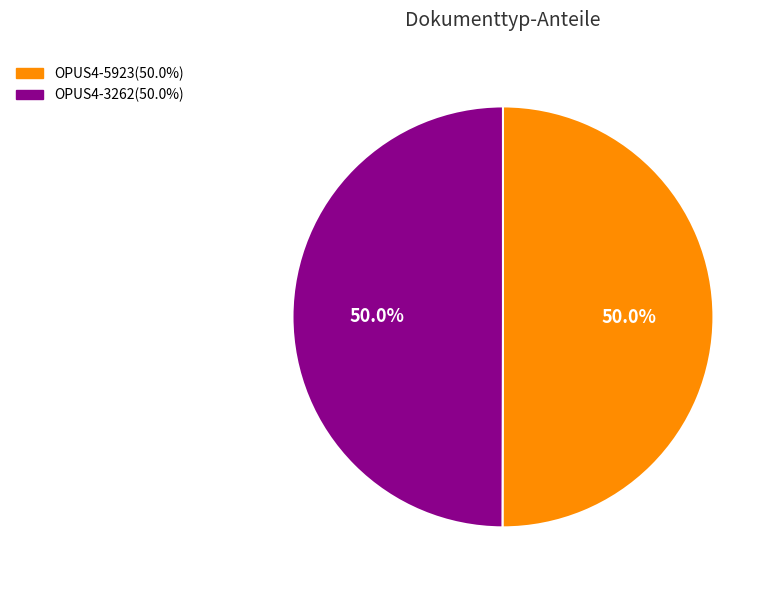

The OPUS4-3262 slice represents 50% of the pie. True or false?

True